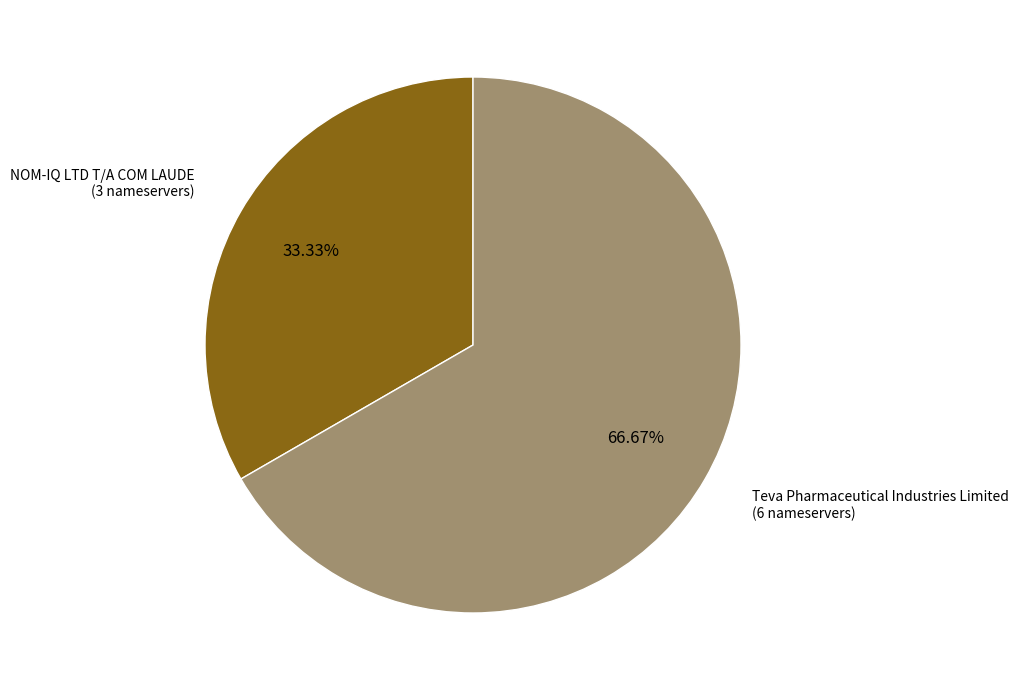

What is the smallest slice in the pie chart?

NOM-IQ LTD T/A COM LAUDE (3 nameservers)